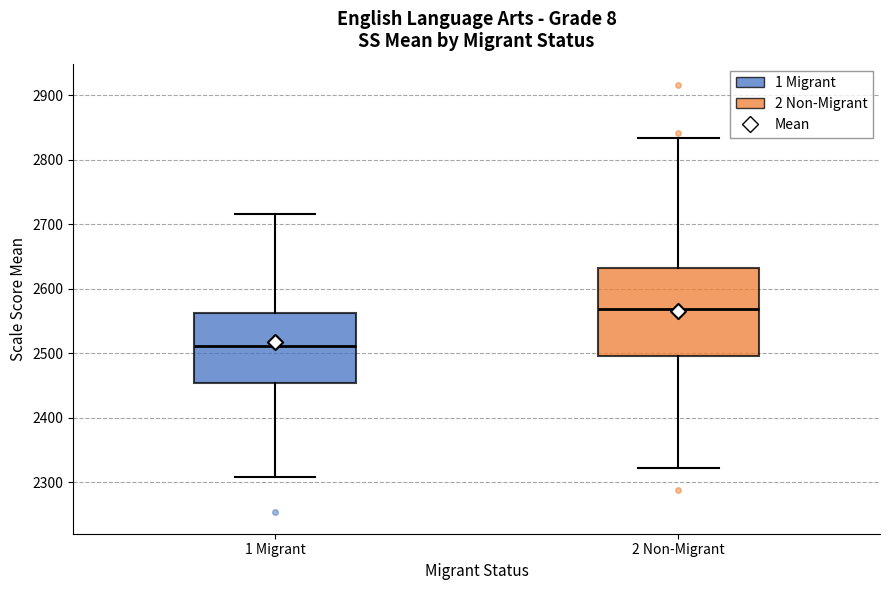

Where does the lower whisker of the box for 2 Non-Migrant end on the y-axis? The values are not printed on the chart, so give them approximately, as read against the axis.

2320